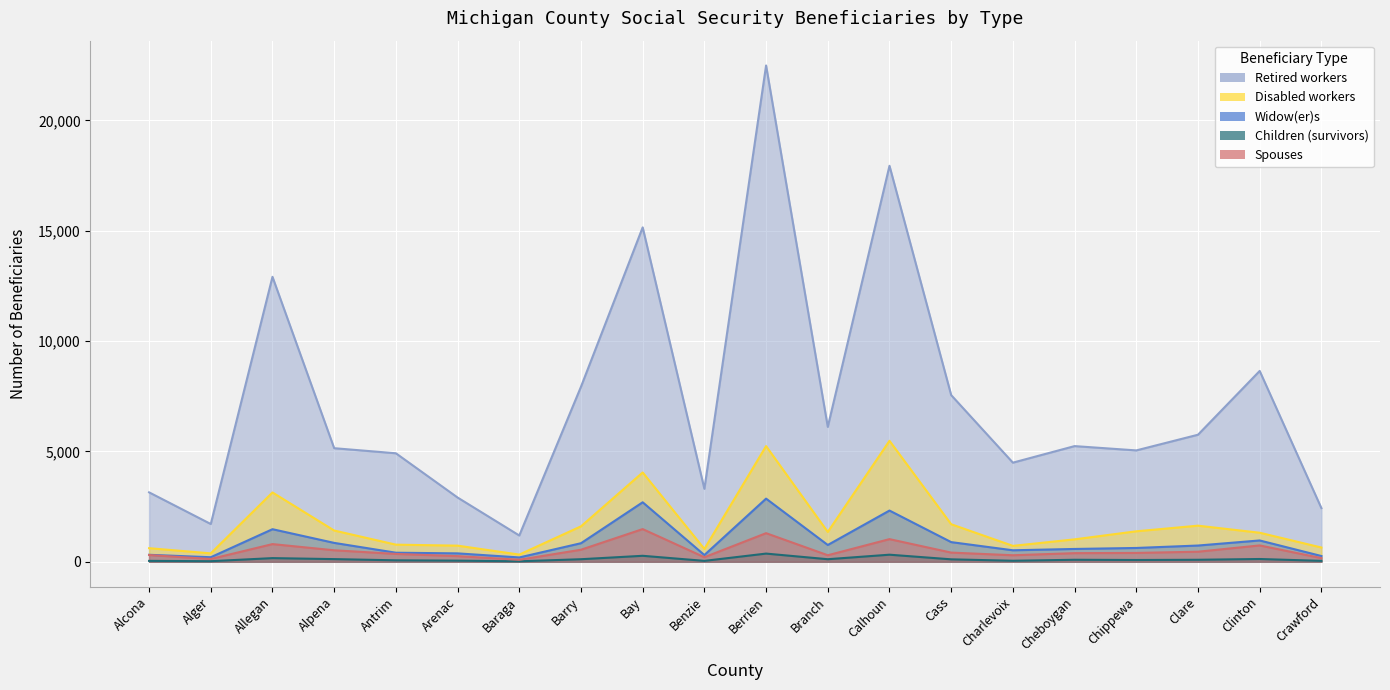

Where does the Spouses series first go above 400?

Allegan